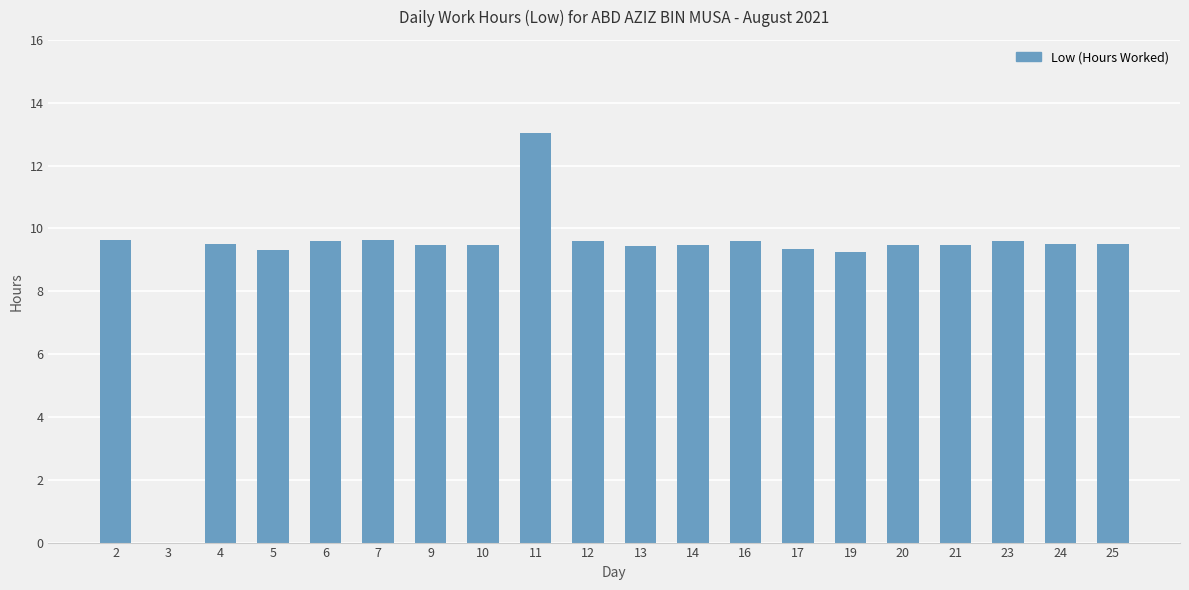

At which label does the data first exceed 9?

2